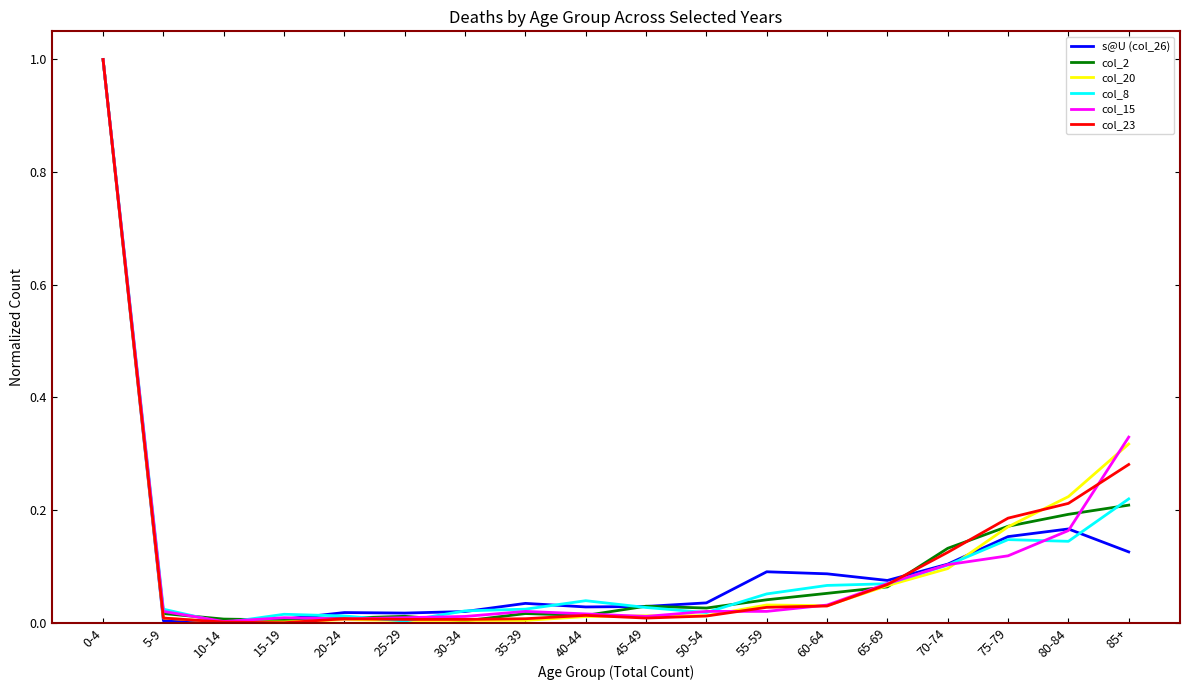

How many lines are shown in the chart?

6